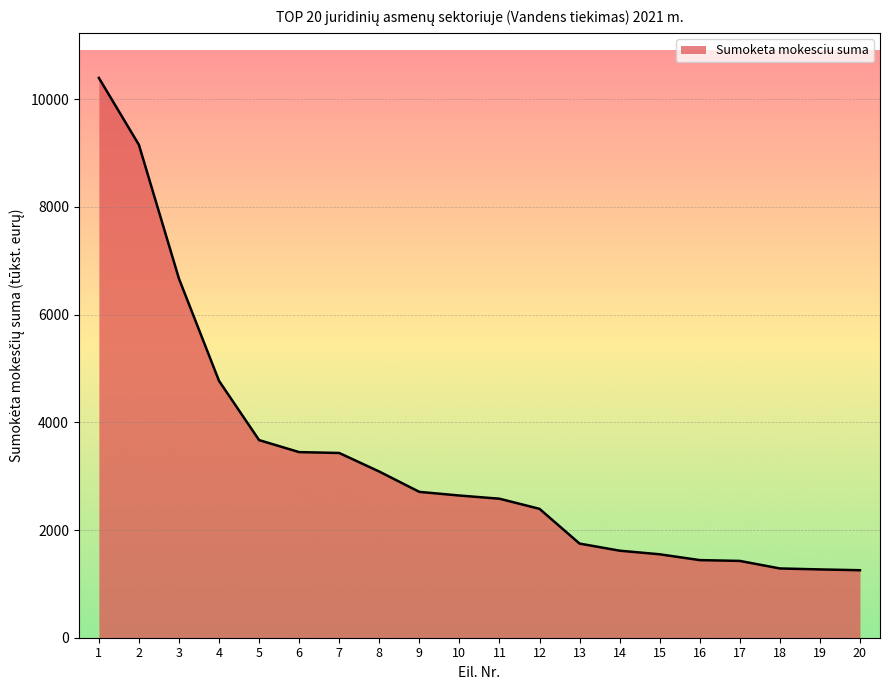

Is it true that the value at 20 is 1253?

True